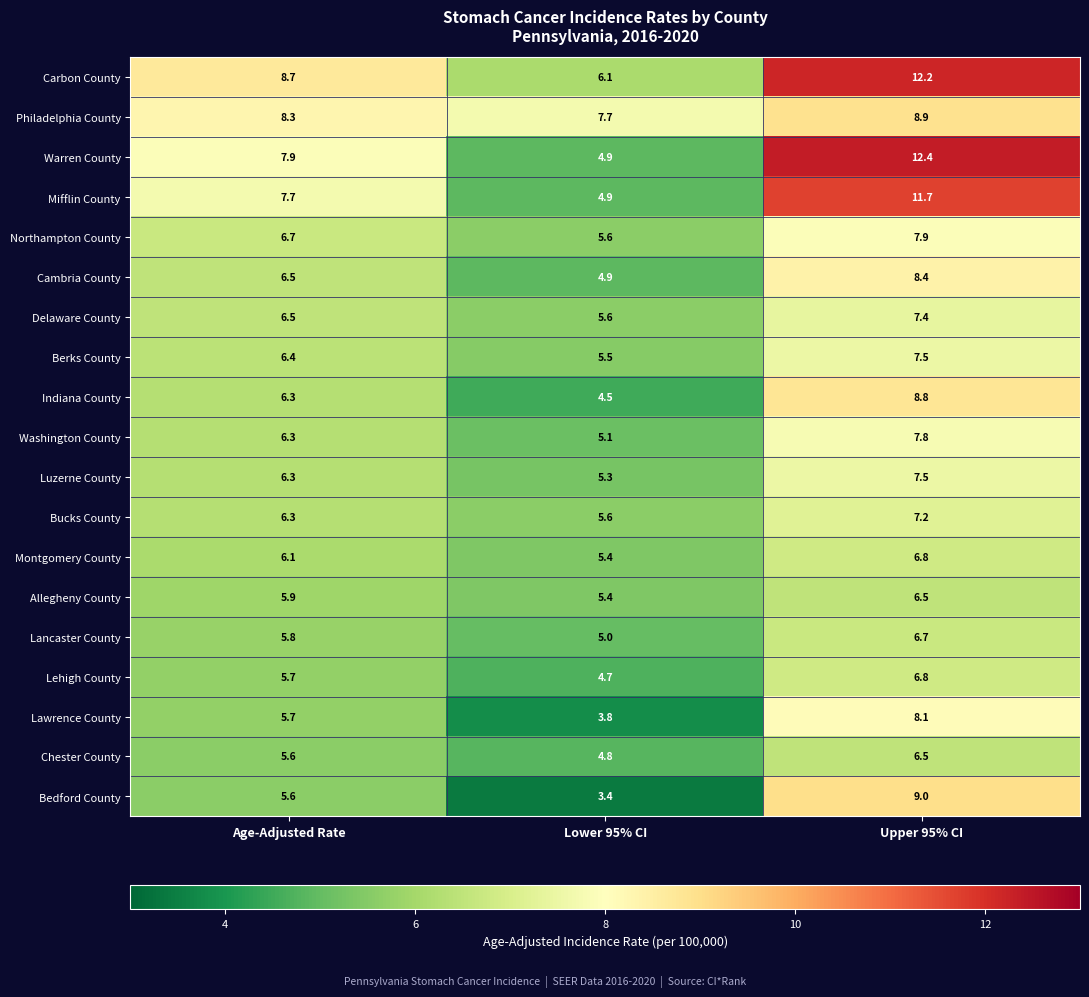

Which series has the largest range (max minus min)?

Warren County